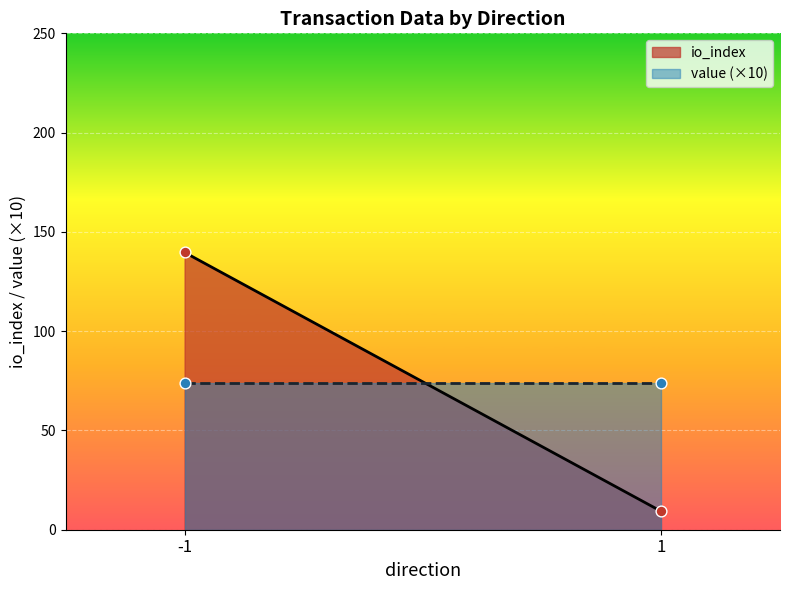

At how many categories does at least one series exceed 141?

1